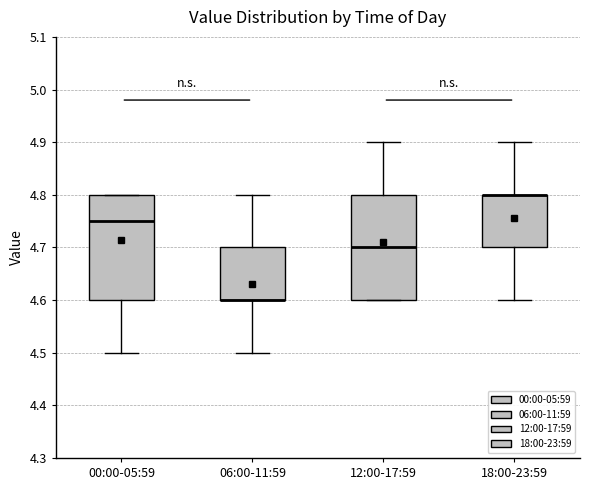

Reading left to right, read every box against the y-axis: the position of its median line, the range the box covers, and the ends of its whiskers. The values are not printed on the chart, so give them approximately, as read against the axis.

00:00-05:59: median 4.75, box 4.60 to 4.80, whiskers 4.50 to 4.80
06:00-11:59: median 4.60 (drawn on the box's lower edge), box 4.60 to 4.70, whiskers 4.50 to 4.80
12:00-17:59: median 4.70, box 4.60 to 4.80, whiskers 4.60 to 4.90
18:00-23:59: median 4.80 (drawn on the box's upper edge), box 4.70 to 4.80, whiskers 4.60 to 4.90